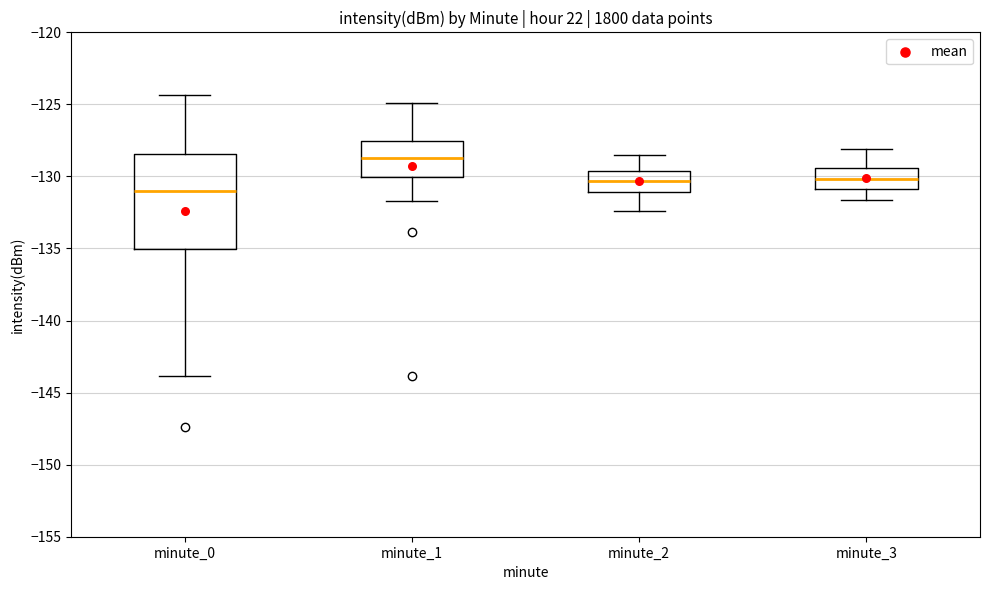

Reading left to right, transcribe this box plot: for each box, give where its median line is, the range the box spans, and where its two whiskers end, as read against the y-axis. The values are not printed on the chart, so give them approximately, as read against the axis.

minute_0: median -131.0, box -135.0 to -128.5, whiskers -144.0 to -124.5
minute_1: median -128.5, box -130.0 to -127.5, whiskers -131.5 to -125.0
minute_2: median -130.5, box -131.0 to -129.5, whiskers -132.5 to -128.5
minute_3: median -130.0, box -131.0 to -129.5, whiskers -131.5 to -128.0